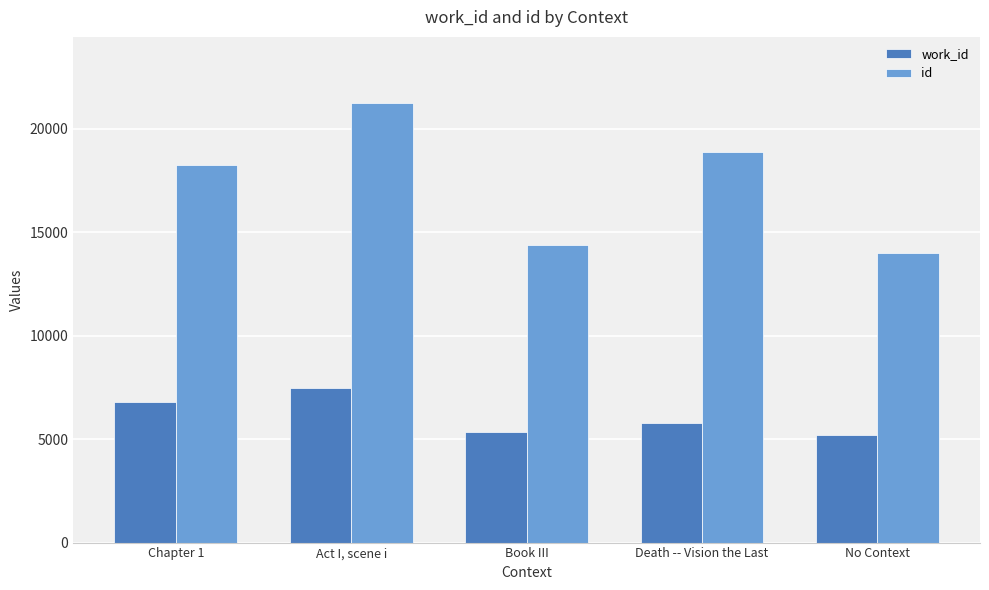

At which category is the sum across all series the highest?

Act I, scene i